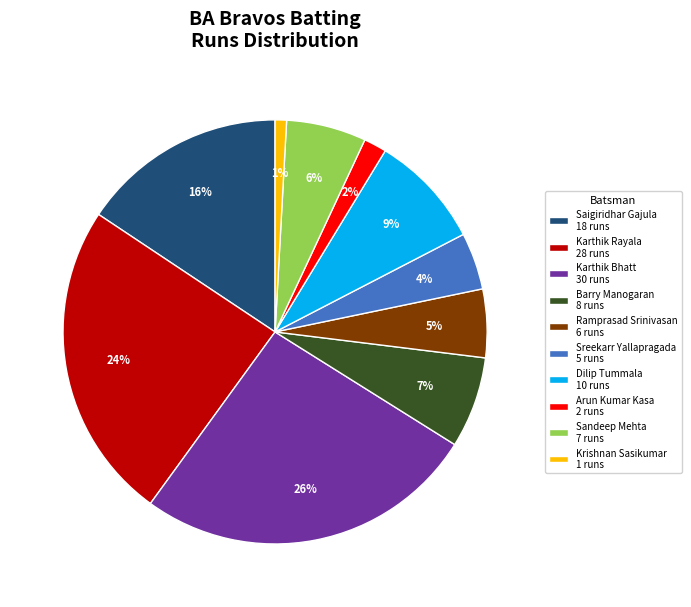

Which has a higher value, Arun Kumar Kasa 2 runs or Krishnan Sasikumar 1 runs?

Arun Kumar Kasa 2 runs